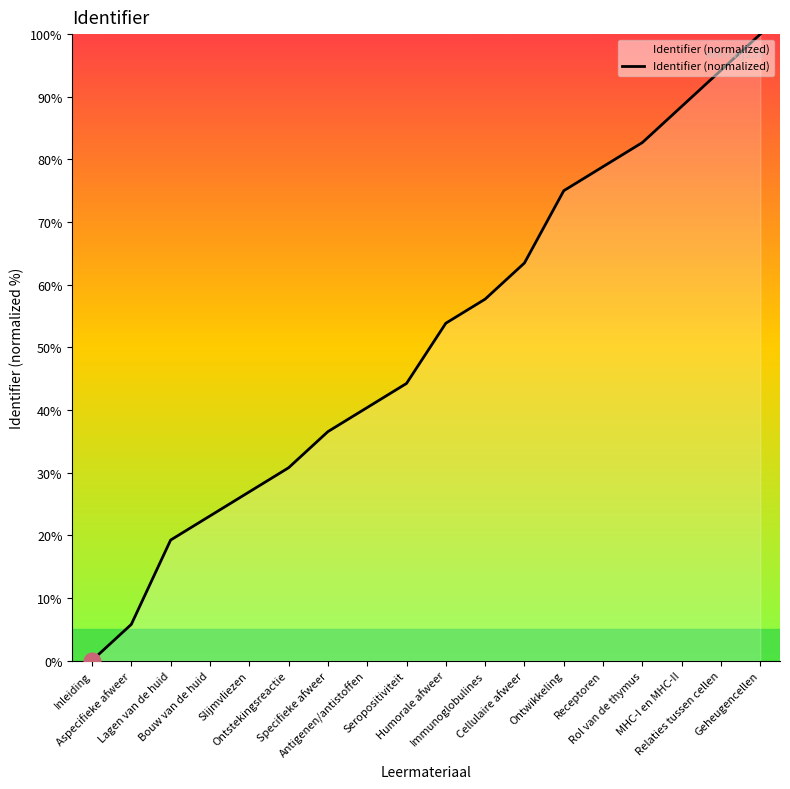

What is the maximum value shown in the chart?

100.0